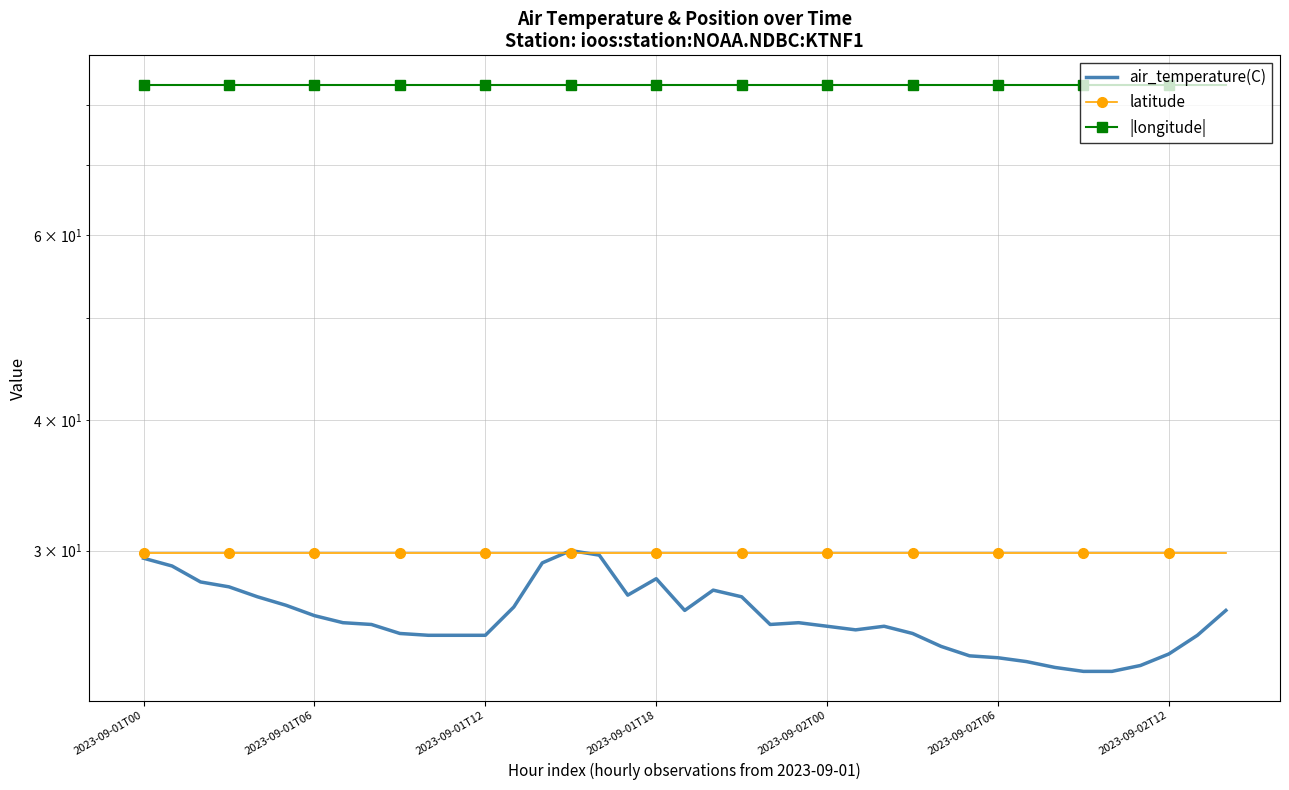

The value of latitude at 27 is 29.8. True or false?

True